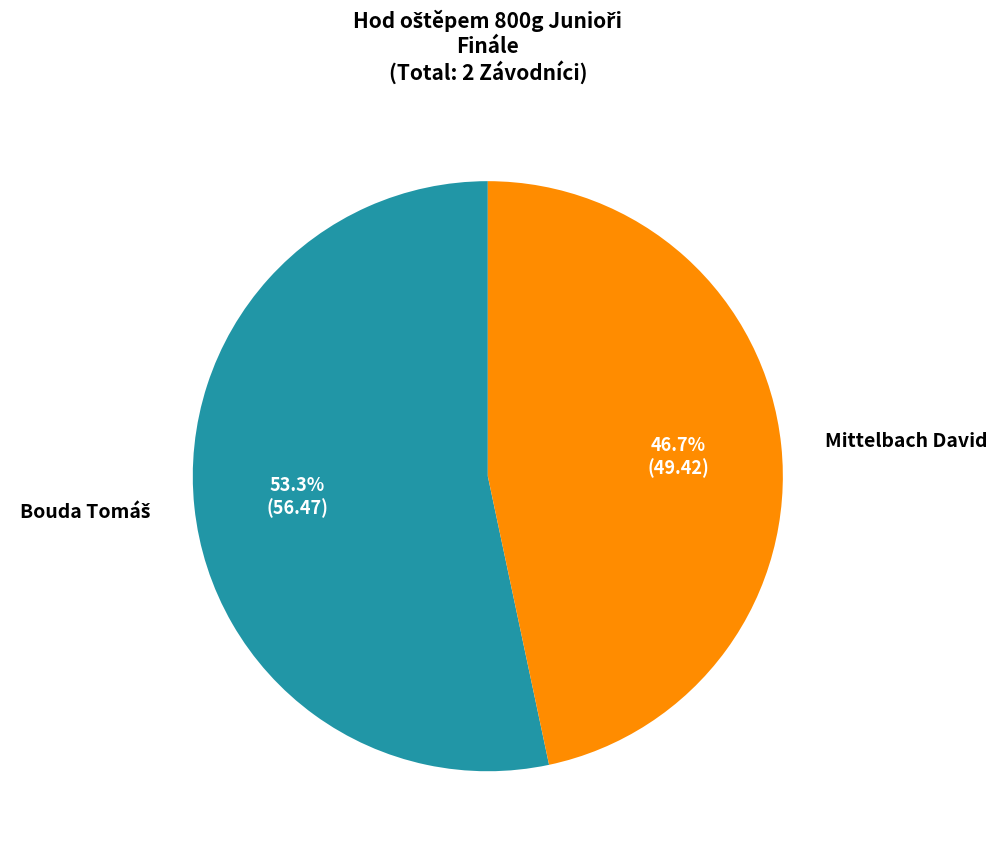

To the nearest percent, what is the average slice percentage?

50%